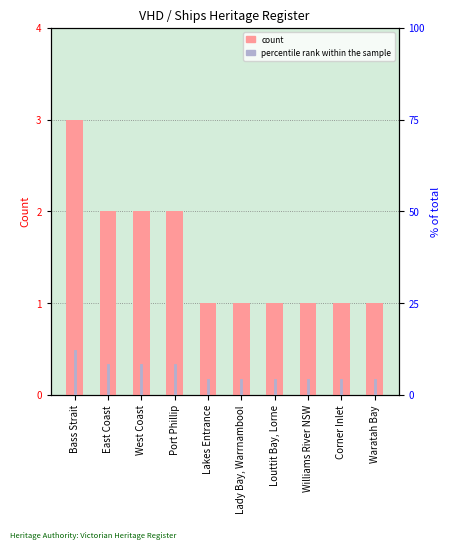

True or false: percentile rank within the sample has a value of 12 at Bass Strait.

True